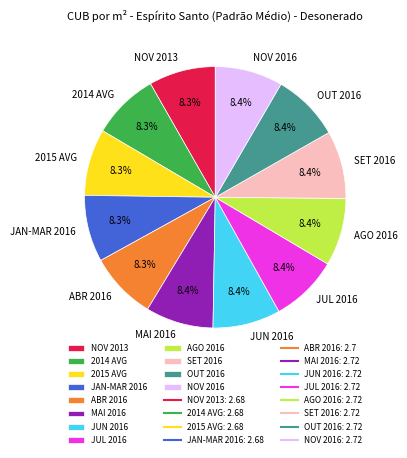

True or false: NOV 2016 accounts for 2% of the total.

False